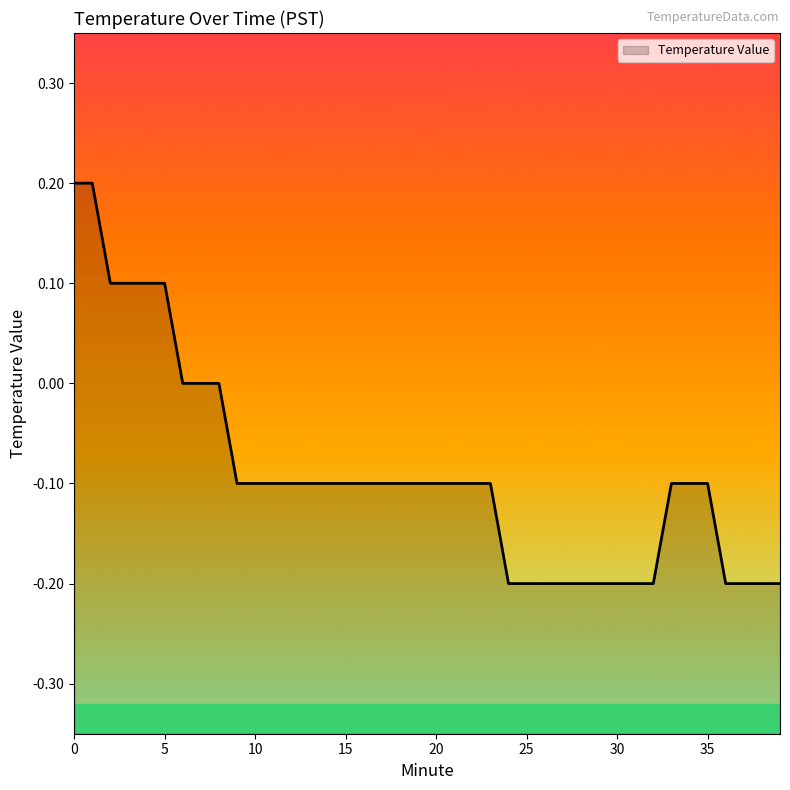

Reading right to left, what are all the values shown in this chart?

39=-0.2	38=-0.2	37=-0.2	36=-0.2	35=-0.1	34=-0.1	33=-0.1	32=-0.2	31=-0.2	30=-0.2	29=-0.2	28=-0.2	27=-0.2	26=-0.2	25=-0.2	24=-0.2	23=-0.1	22=-0.1	21=-0.1	20=-0.1	19=-0.1	18=-0.1	17=-0.1	16=-0.1	15=-0.1	14=-0.1	13=-0.1	12=-0.1	11=-0.1	10=-0.1	9=-0.1	8=0.0	7=0.0	6=0.0	5=0.1	4=0.1	3=0.1	2=0.1	1=0.2	0=0.2